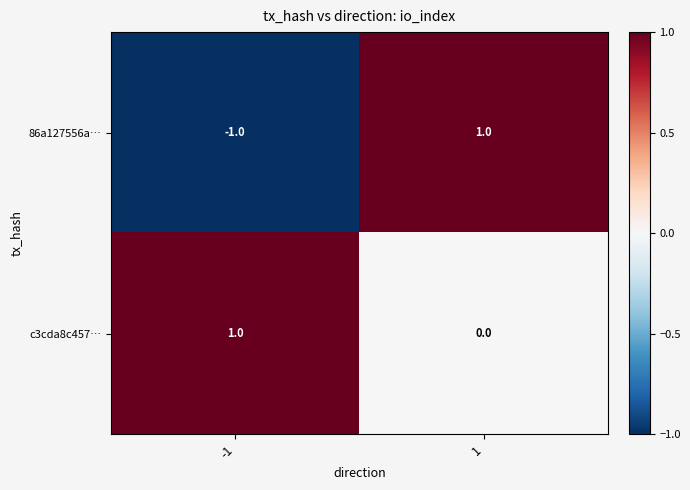

What is the total value across all series at 1?

1